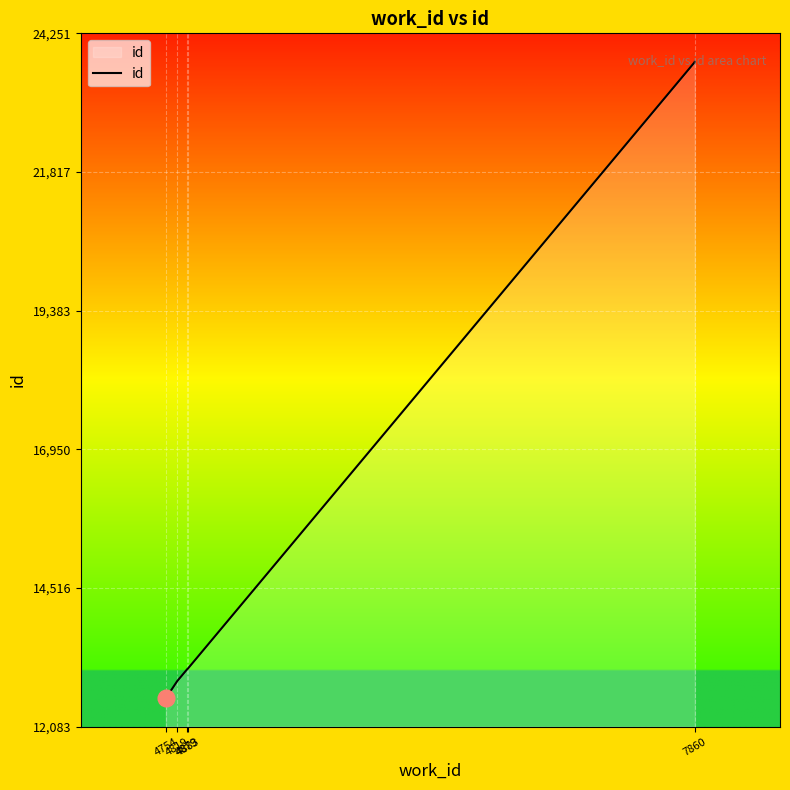

What is the average value?

16147